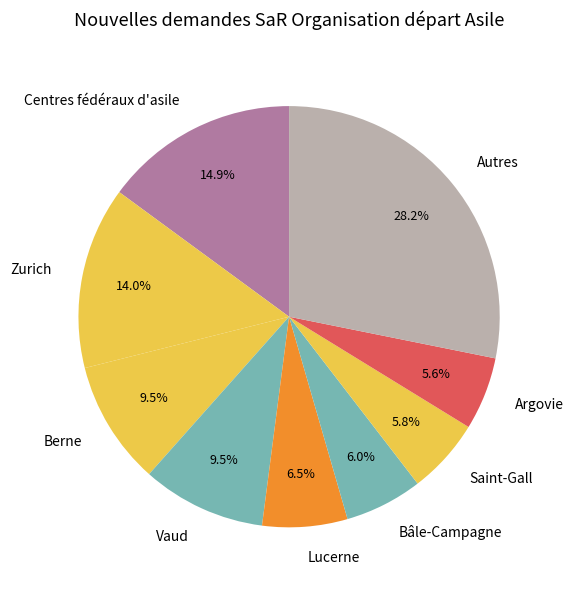

Which slice is the largest?

Autres